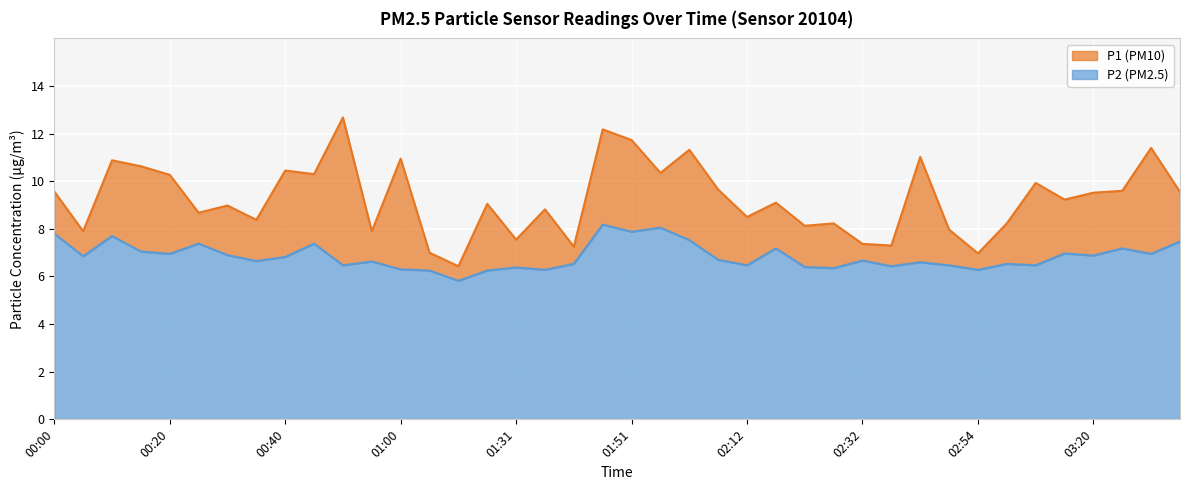

Rank the series by their maximum value, from highest to lowest.

P1, P2